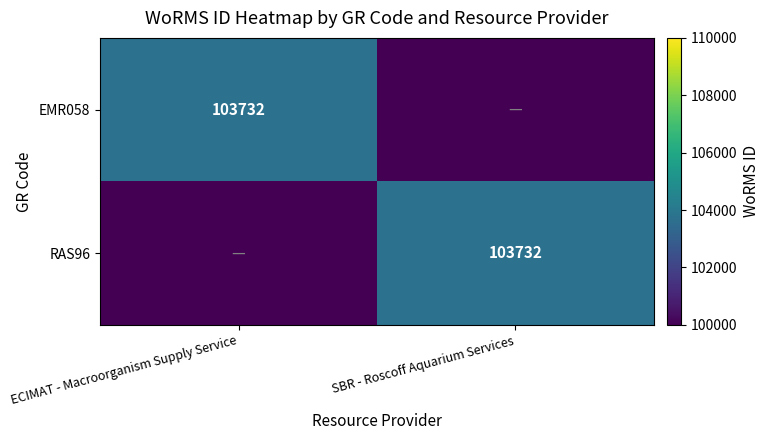

The RAS96 series shows 158518 at SBR - Roscoff Aquarium Services. True or false?

False